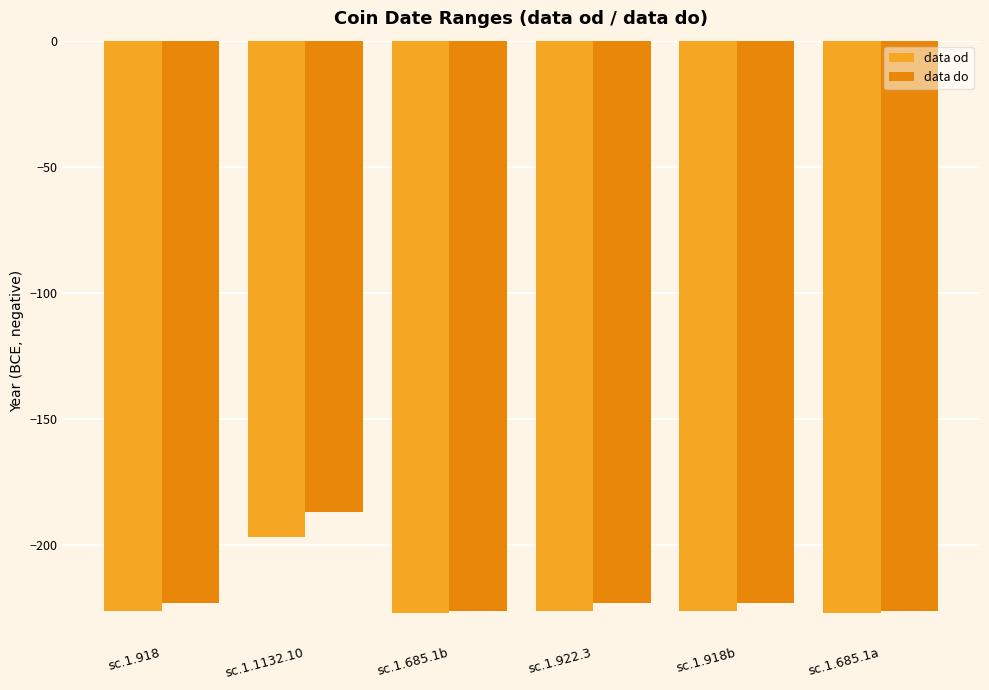

What is the label of the 2nd bar from the left?

sc.1.1132.10